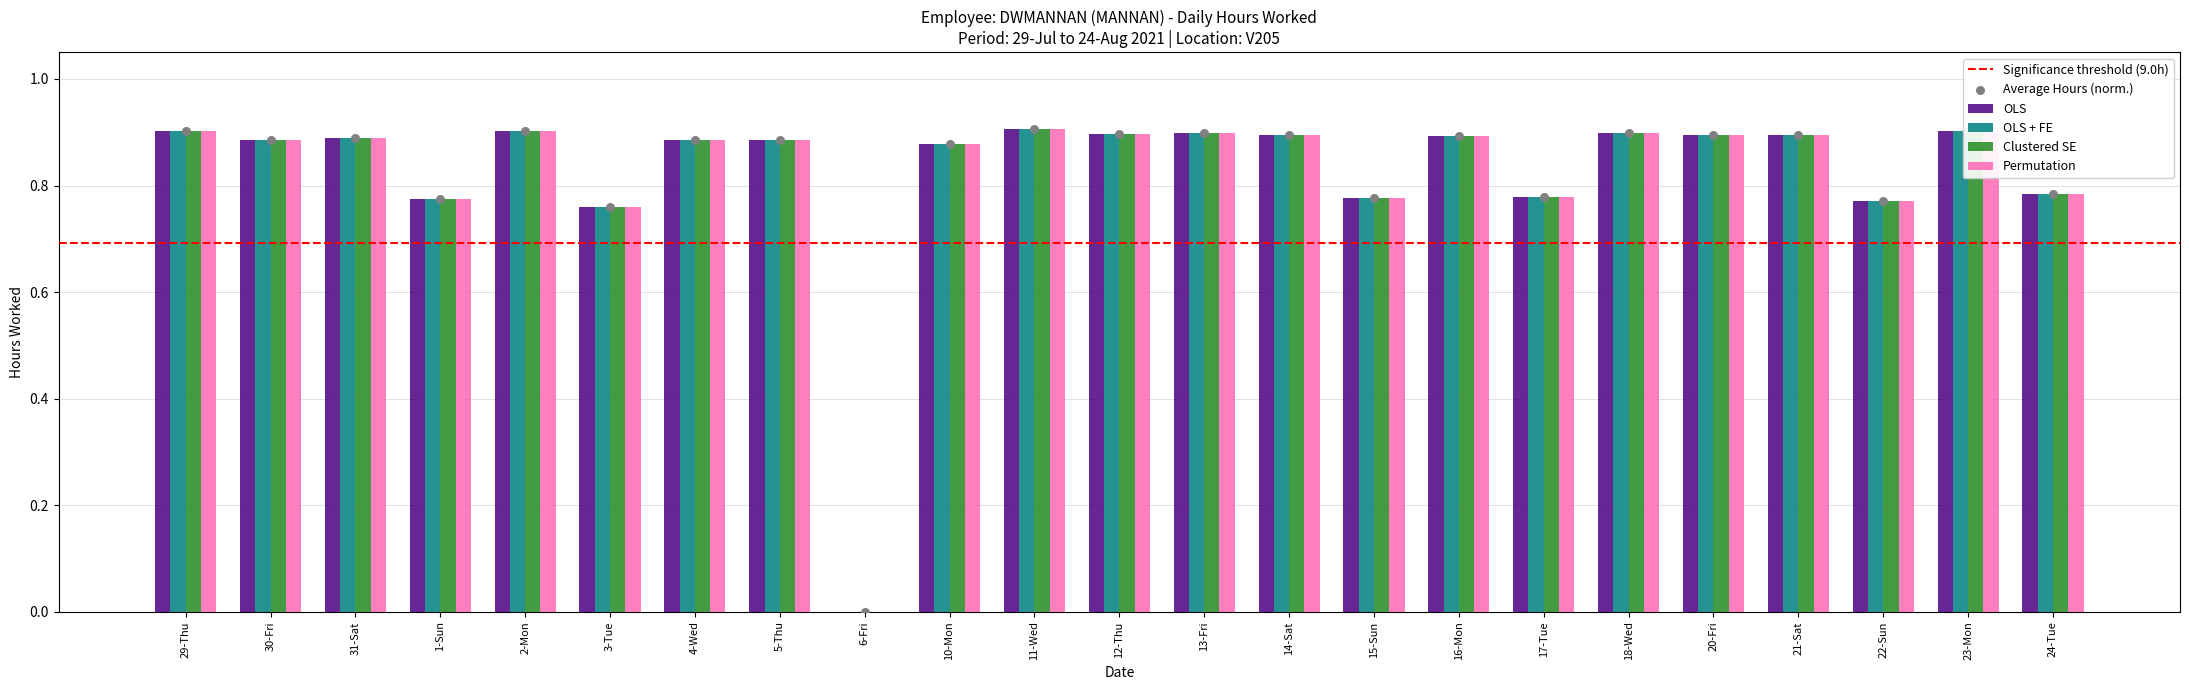

Which series contains the highest Y value?

OLS